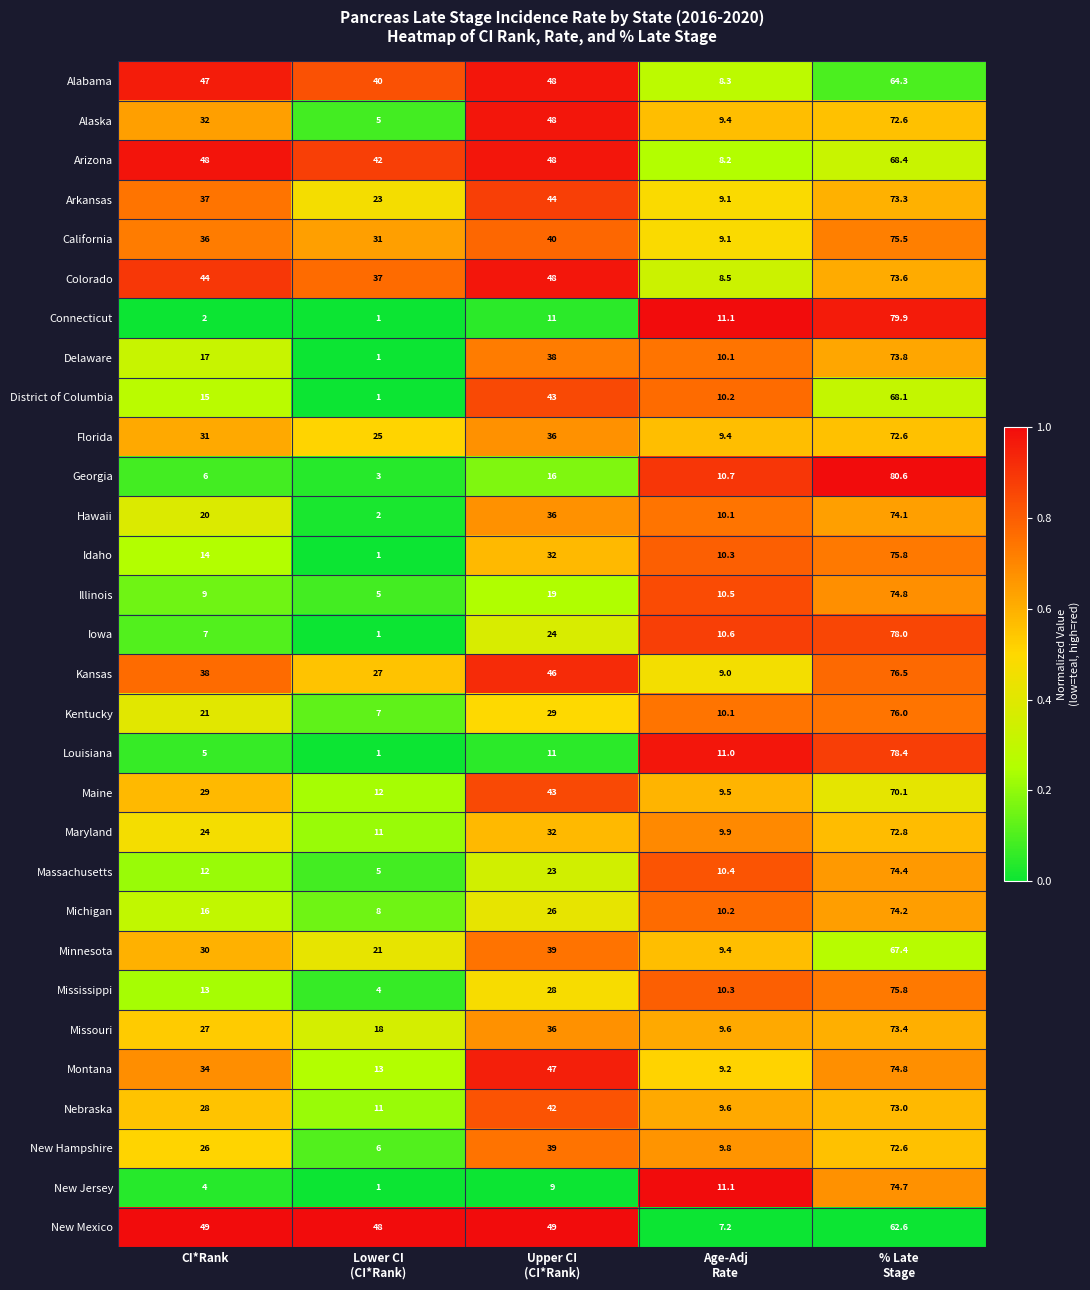

Is it true that Idaho equals 25.1 at CI*Rank?

False